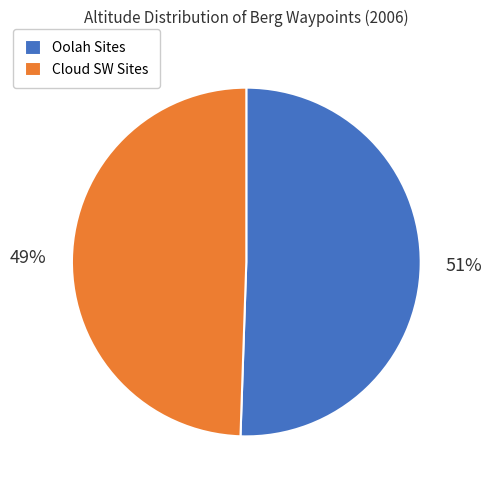

To the nearest percent, what portion does Oolah Sites represent?

51%